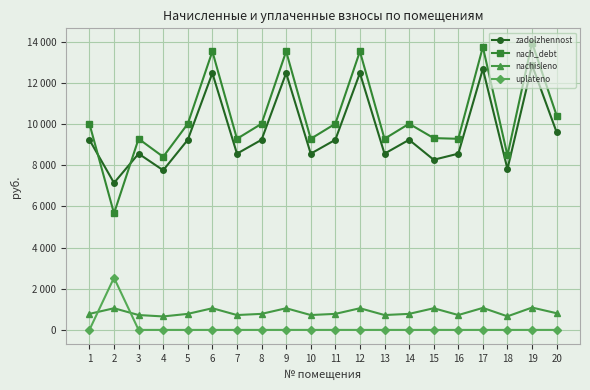

What are all the series names shown in the legend?

zadolzhennost, nach_debt, nachisleno, uplateno